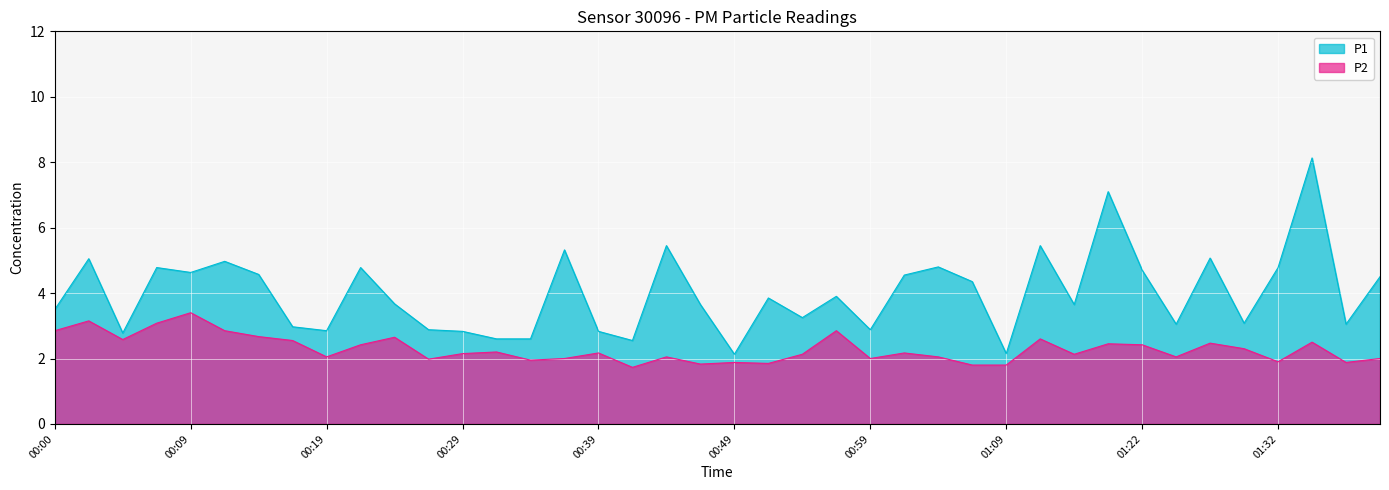

Where is the first local maximum for P2?

00:02